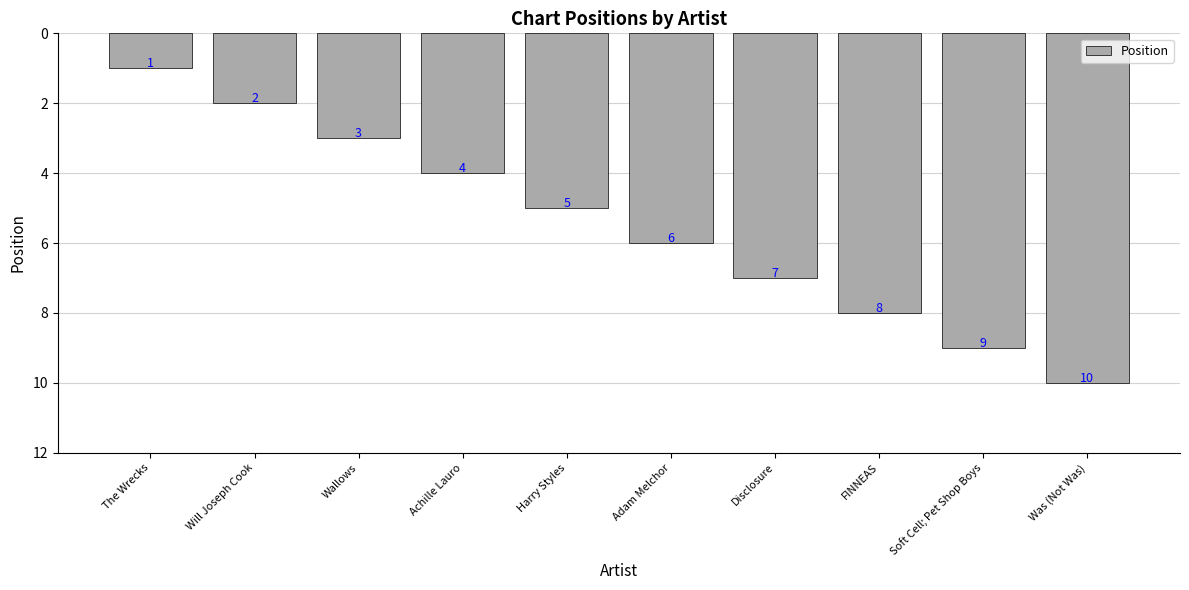

Which label corresponds to the largest value in the chart?

Was (Not Was)